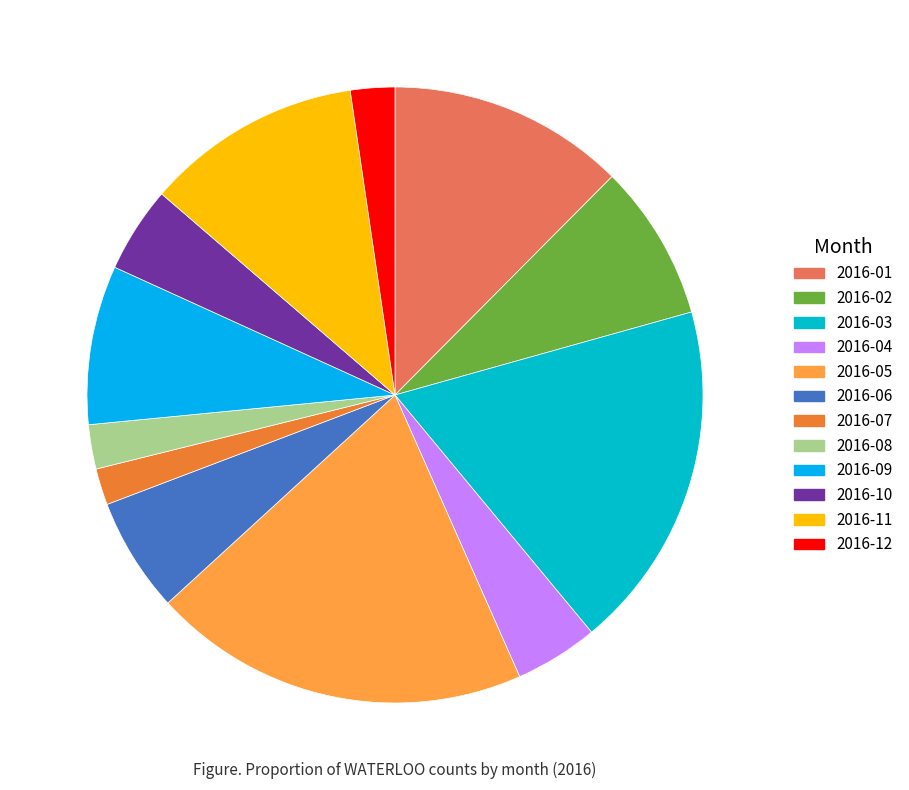

How many slices are in this pie chart?

12